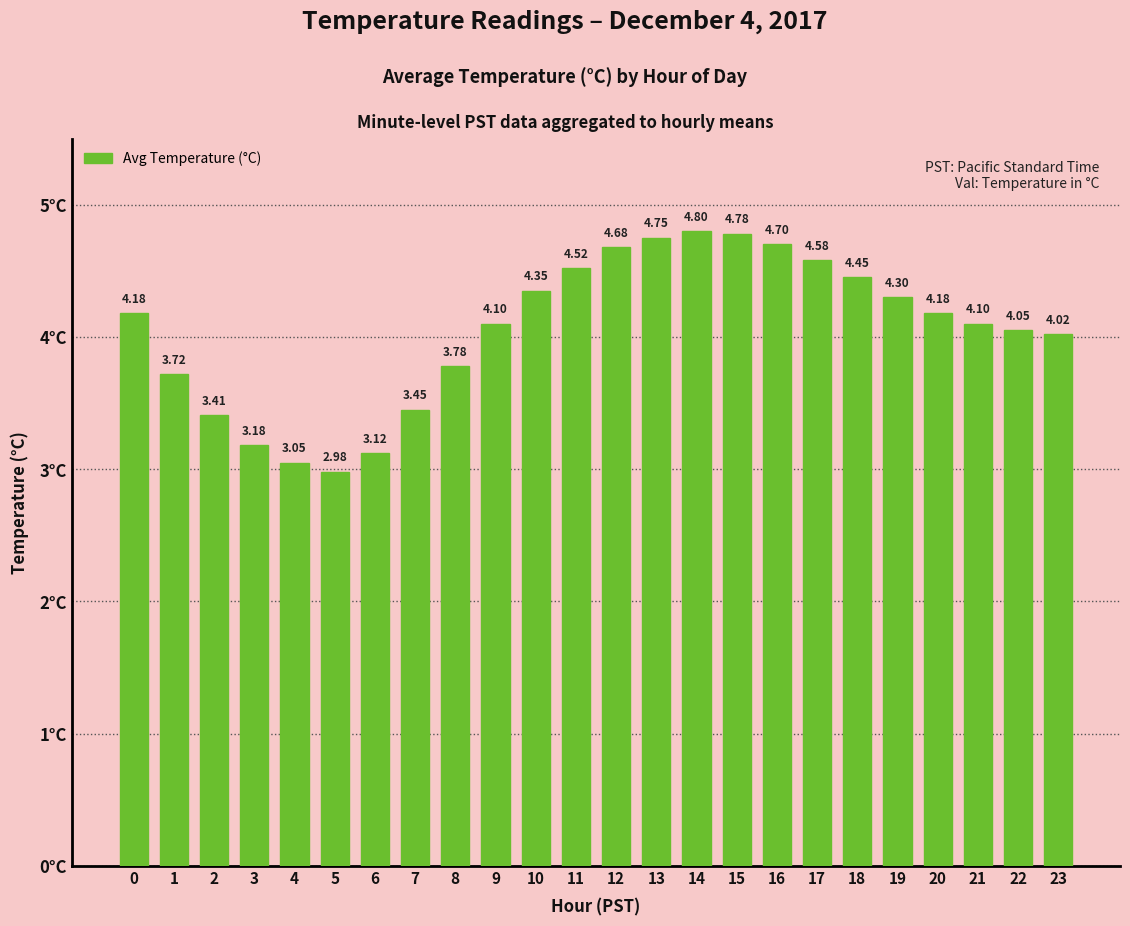

The value at 17 is 4.6. True or false?

True